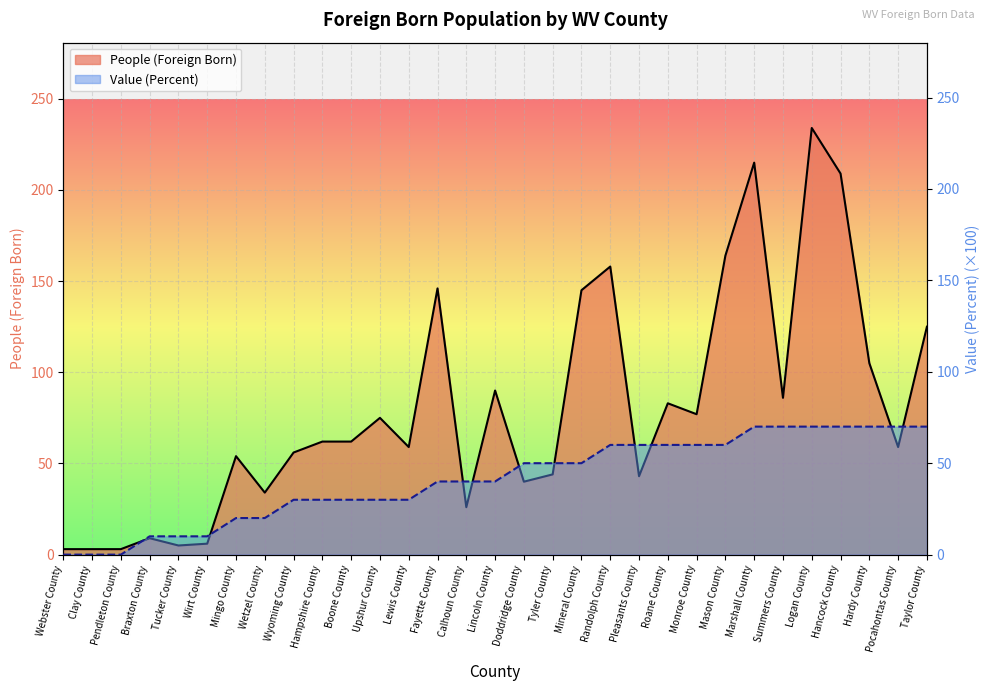

What position from the right is Wyoming County?

23